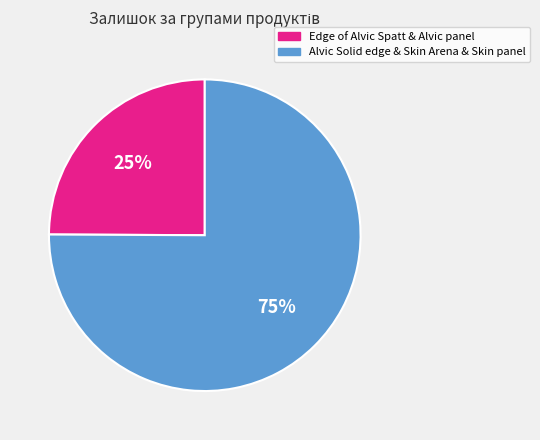

To the nearest percent, what is the average slice percentage?

50%